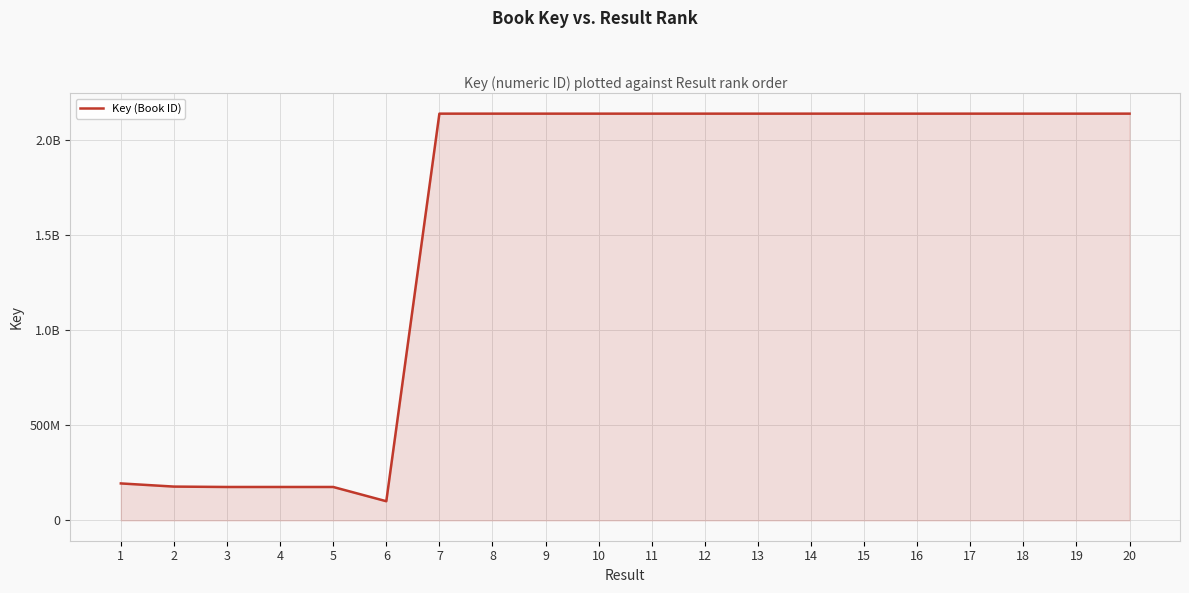

List the labels in order of value, largest first.

20, 13, 11, 8, 12, 9, 10, 7, 16, 15, 14, 19, 18, 17, 1, 2, 4, 3, 5, 6